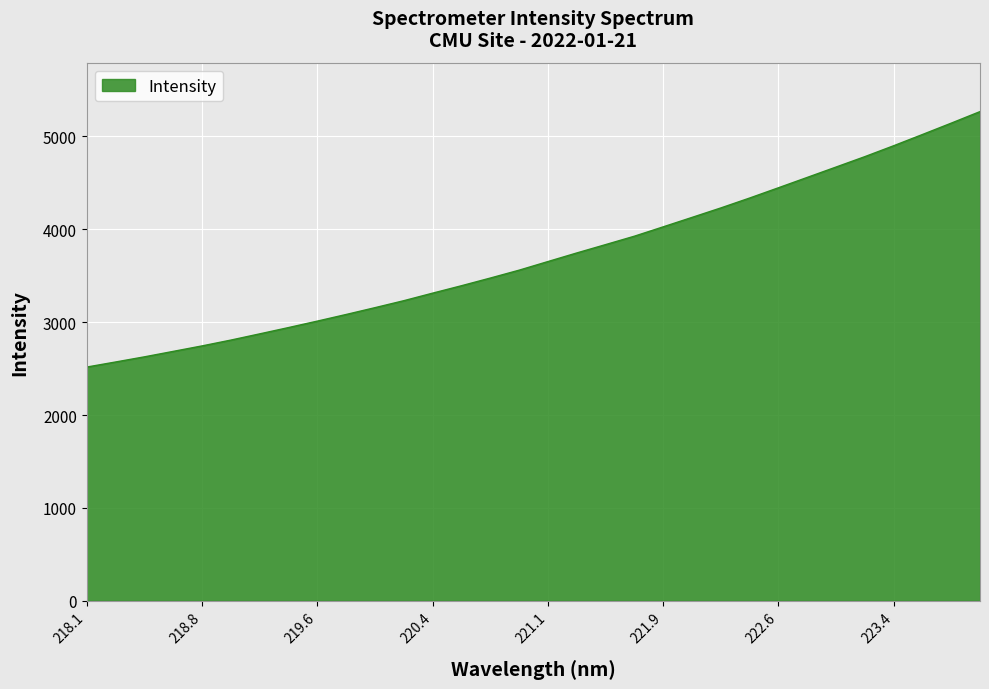

Reading right to left, list all the values displayed in this chart.

5267.8	5143.4	5021.0	4900.1	4782.8	4670.8	4559.2	4447.8	4337.2	4230.7	4128.7	4027.2	3926.4	3835.8	3745.9	3653.4	3560.6	3475.8	3393.1	3313.3	3232.0	3156.9	3083.5	3012.1	2942.5	2874.6	2807.7	2745.0	2685.9	2627.0	2571.6	2517.0